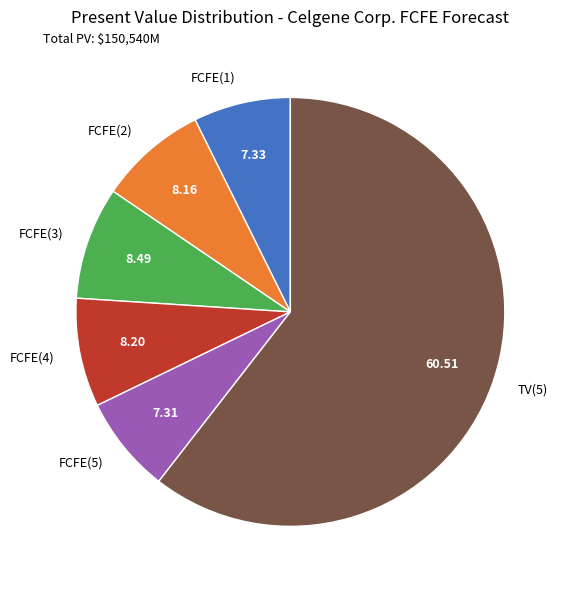

Does TV(5) account for over 50% of the chart?

Yes